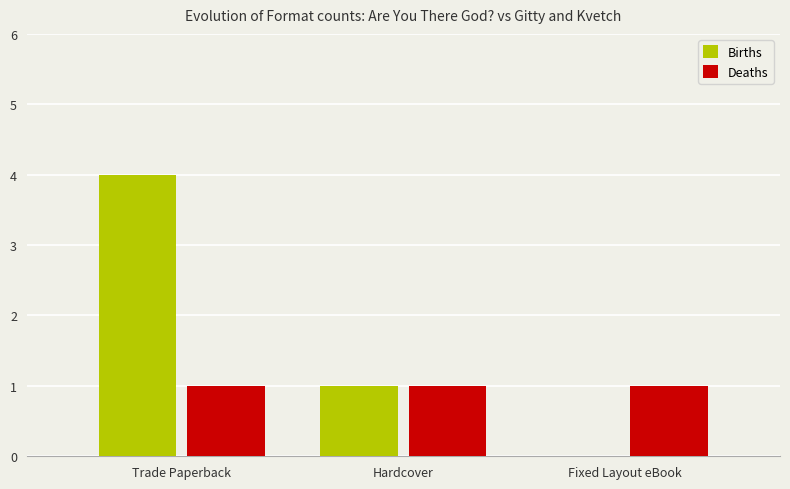

Reading left to right, what are all the values shown in this chart?

Births: Trade Paperback=4	Hardcover=1	Fixed Layout eBook=0
Deaths: Trade Paperback=1	Hardcover=1	Fixed Layout eBook=1